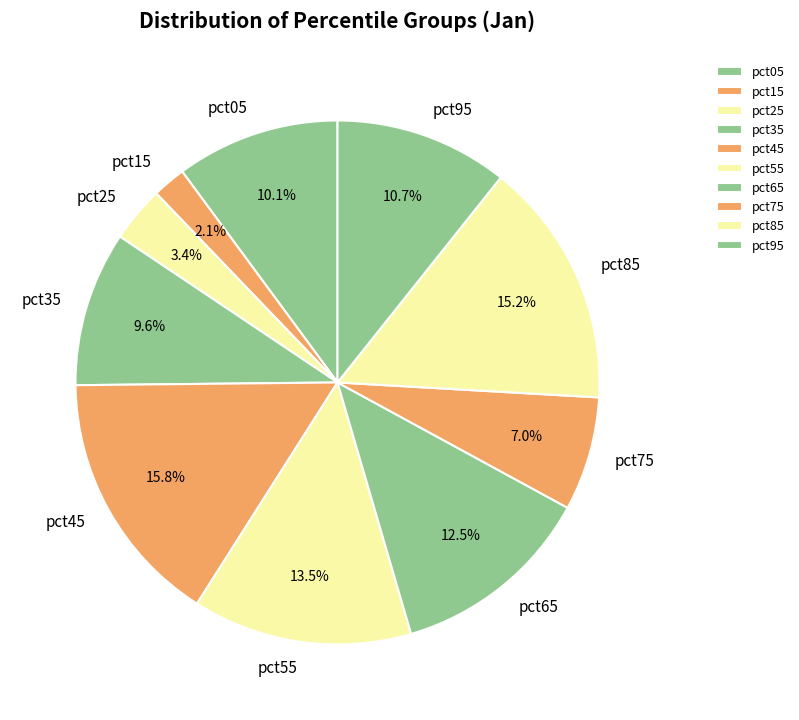

The pct65 slice represents 20% of the pie. True or false?

False